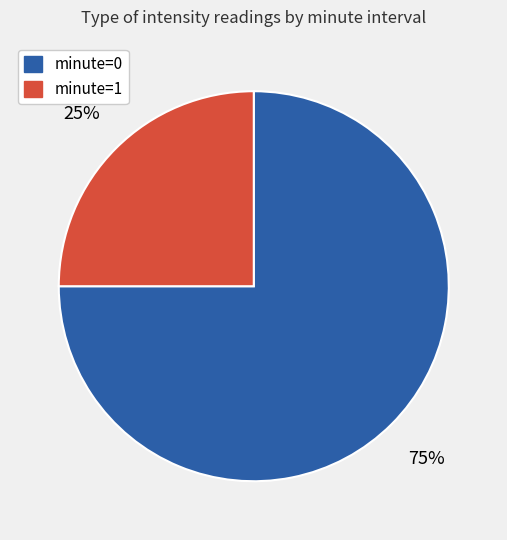

What percentage is the minute=1 slice, to the nearest percent?

25%